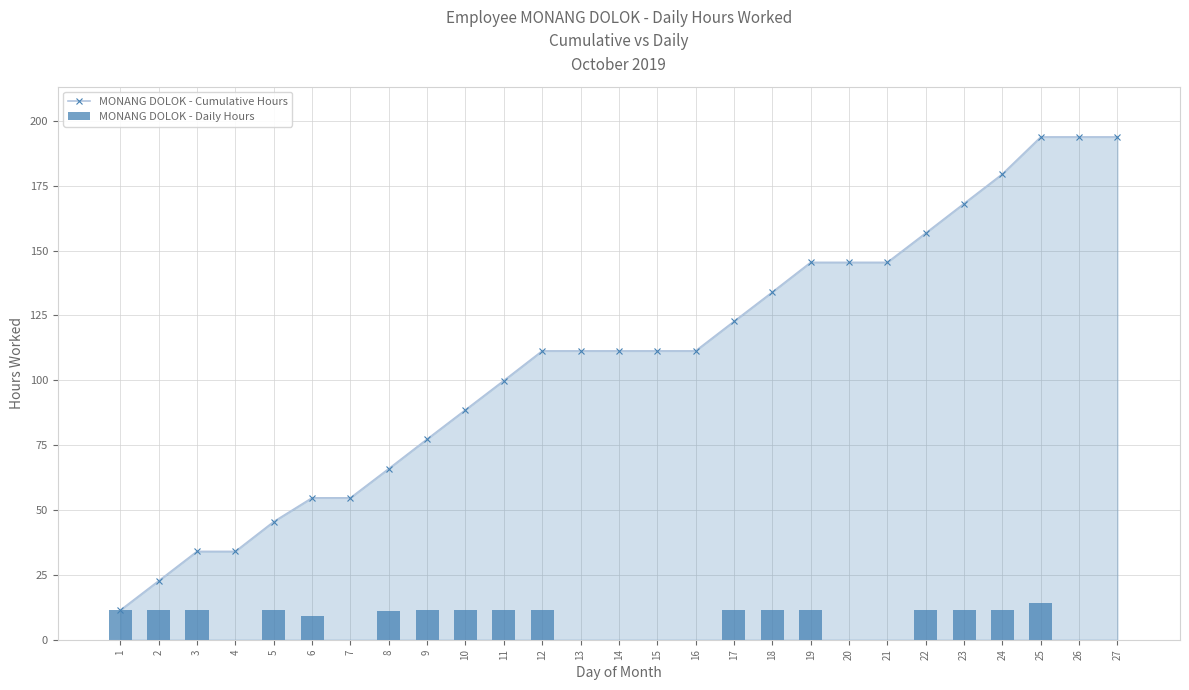

Where does the MONANG DOLOK - Cumulative Hours series first go above 111?

12